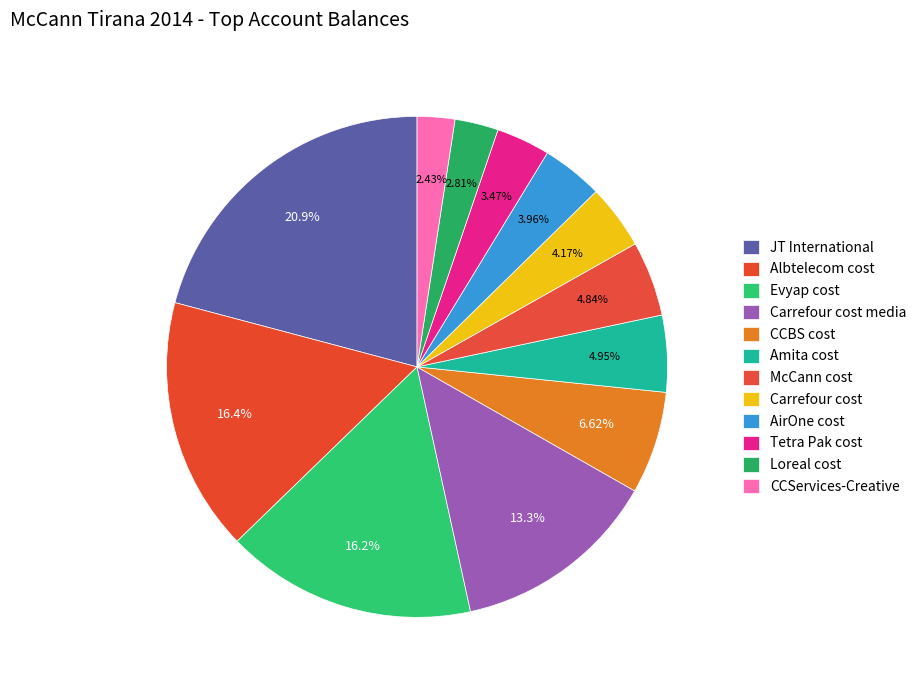

True or false: CCBS cost accounts for 7% of the total.

True